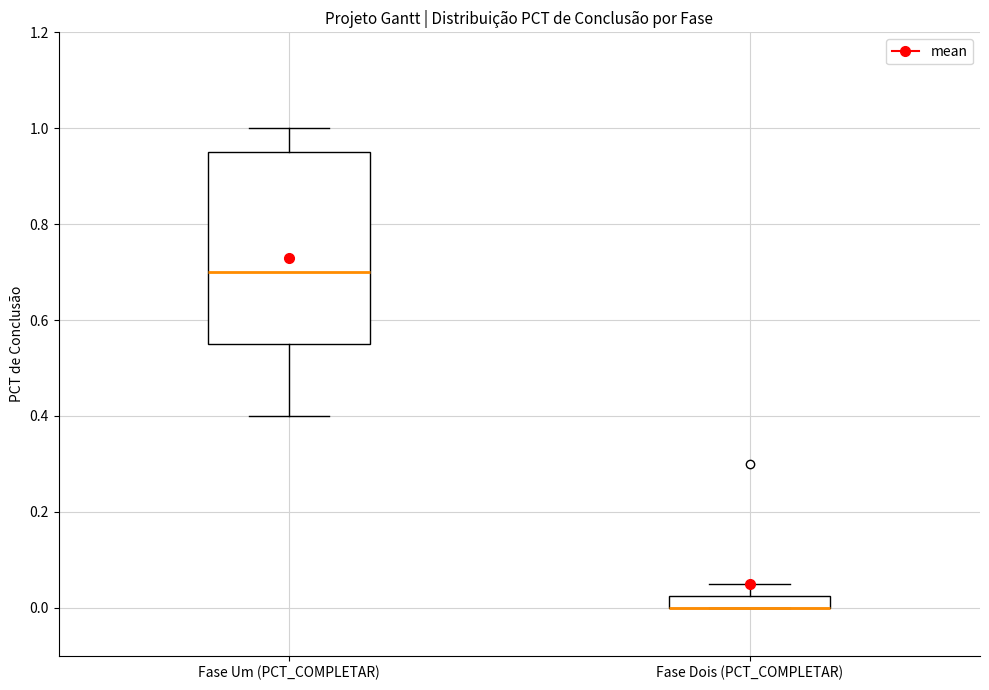

Which box is the tallest, from its lower edge to its upper edge?

Fase Um (PCT_COMPLETAR)